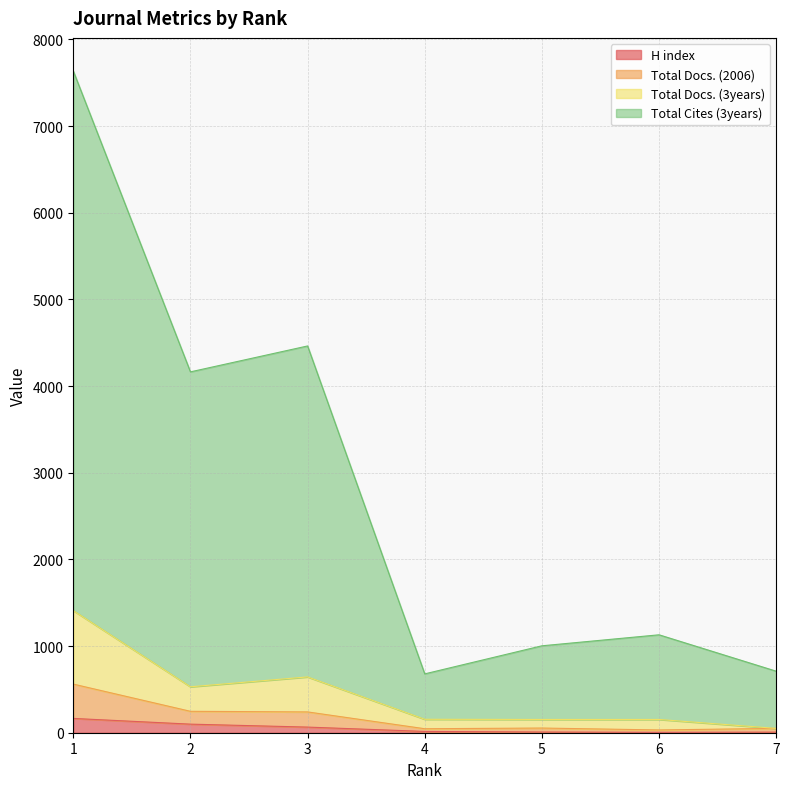

Between 5 and 2, which is larger?

2